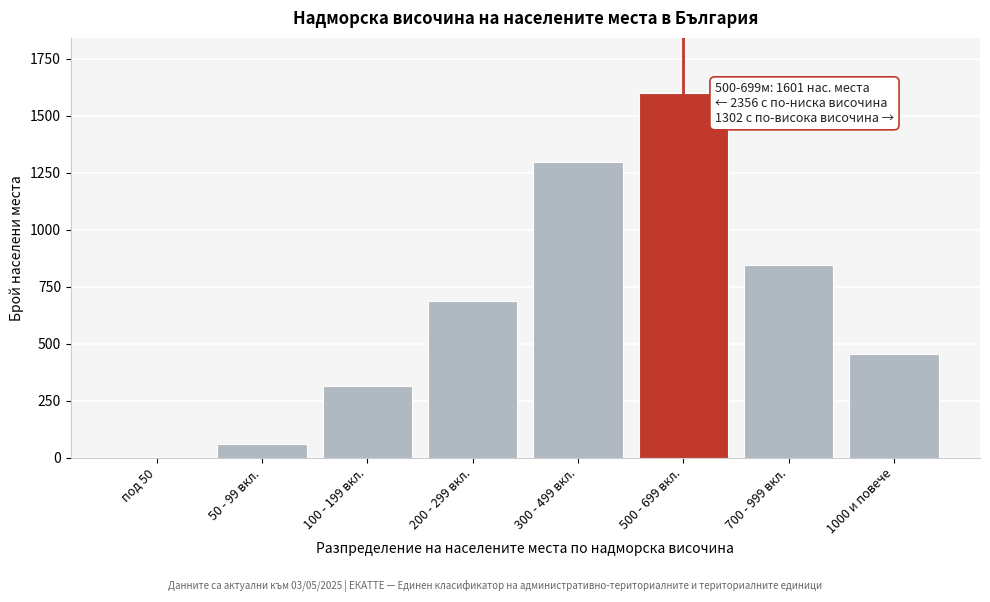

Reading left to right, list all the values displayed in this chart.

под 50=0	50 - 99 вкл.=59	100 - 199 вкл.=312	200 - 299 вкл.=687	300 - 499 вкл.=1298	500 - 699 вкл.=1601	700 - 999 вкл.=847	1000 и повече=455